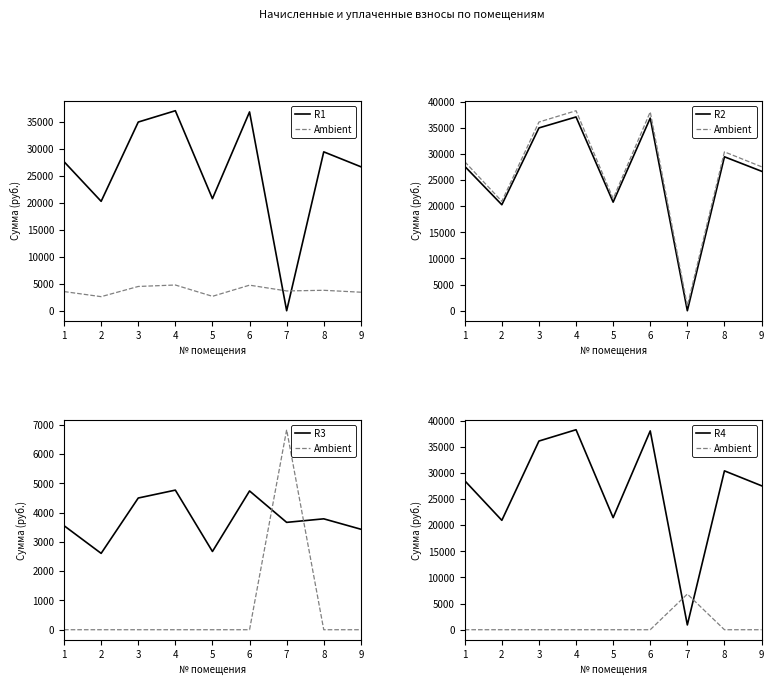

At which category does the chart reach its peak across all series?

4